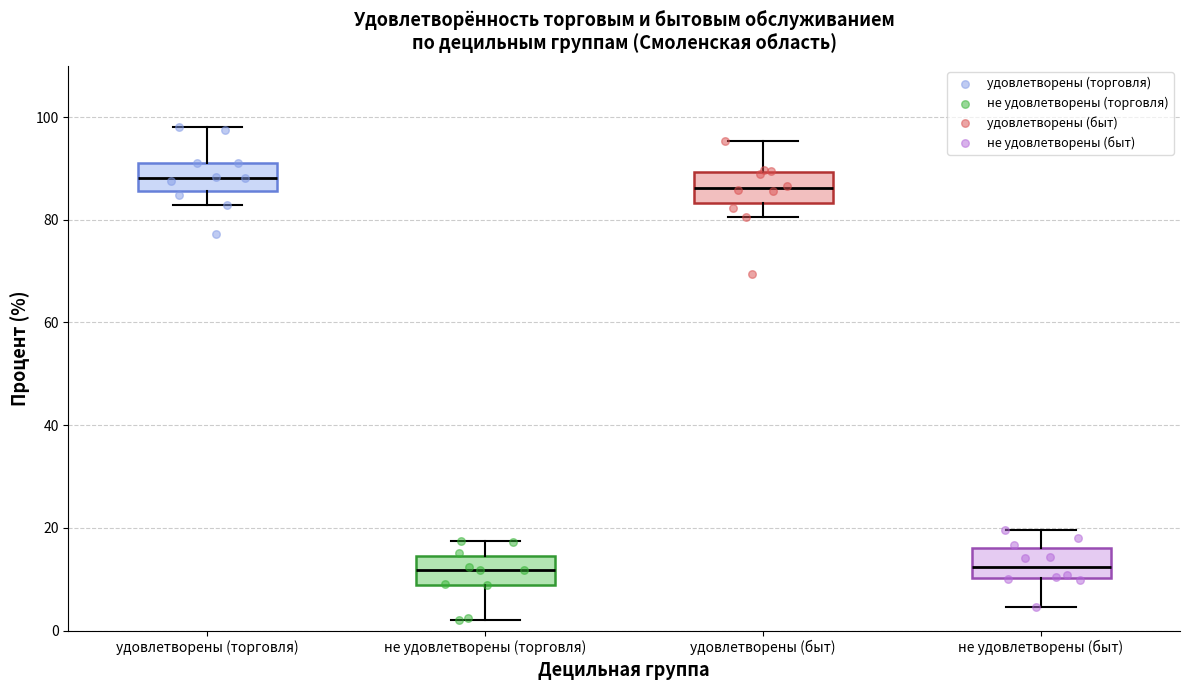

Reading left to right, read every box against the y-axis: the position of its median line, the range the box covers, and the ends of its whiskers. The values are not printed on the chart, so give them approximately, as read against the axis.

удовлетворены (торговля): median 88, box 86 to 92, whiskers 82 to 98
не удовлетворены (торговля): median 12, box 8 to 14, whiskers 2 to 18
удовлетворены (быт): median 86, box 84 to 90, whiskers 80 to 96
не удовлетворены (быт): median 12, box 10 to 16, whiskers 4 to 20